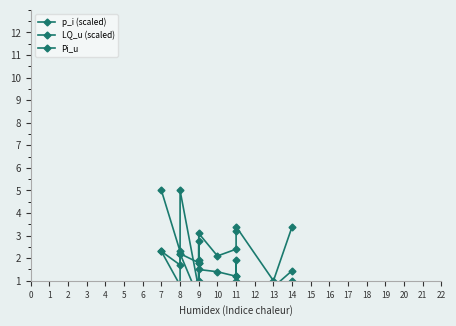

The value of p_i (scaled) at 11 is 1.2. True or false?

True